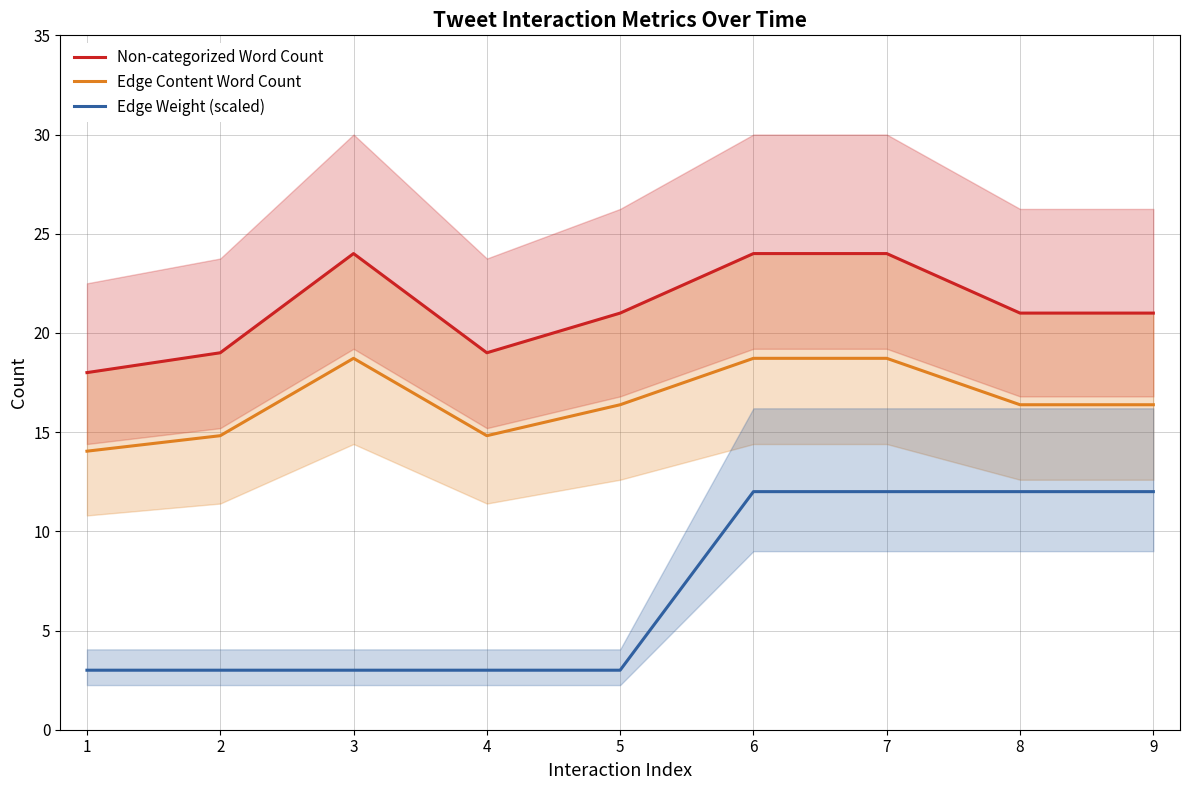

True or false: Edge Content Word Count and Edge Weight (scaled) cross at least once.

False